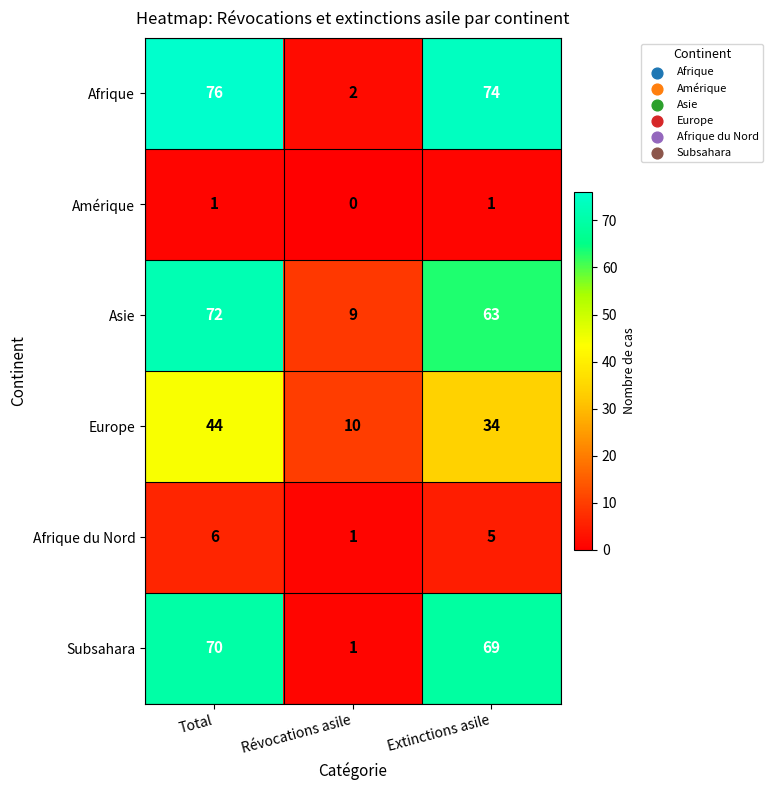

How many distinct data groups are displayed?

6